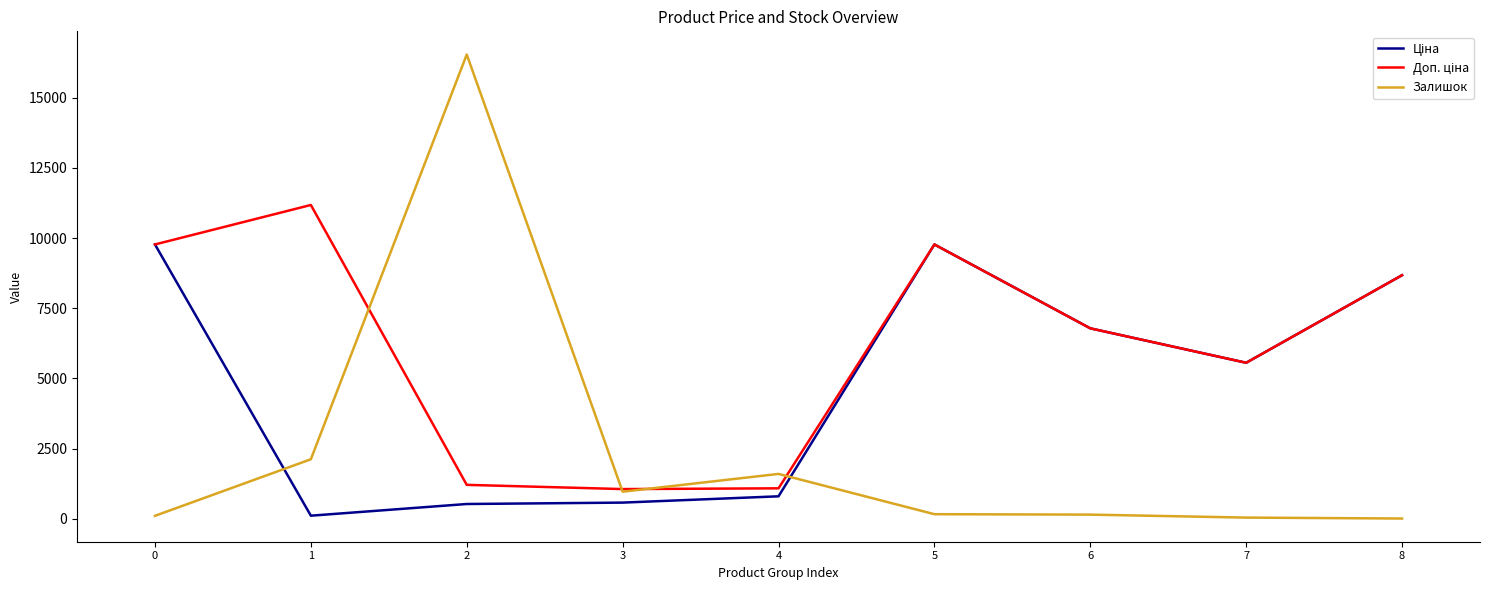

What is the maximum value shown in the chart?

16542.0